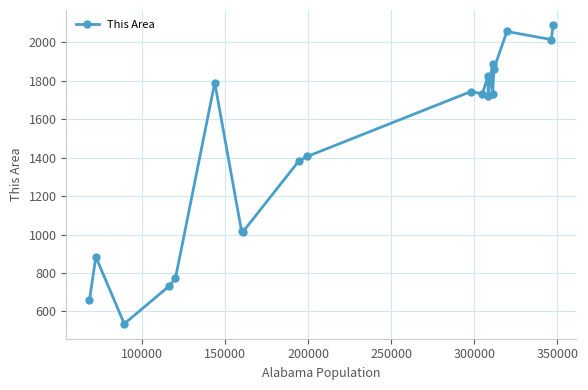

What is the minimum value shown in the chart?

536